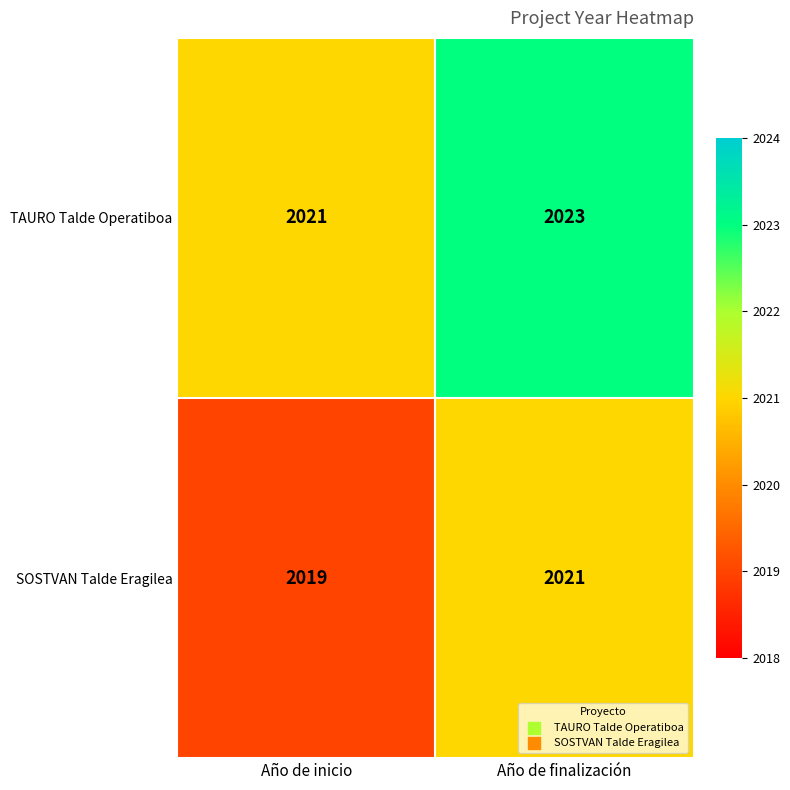

Count the number of data series in this chart.

2